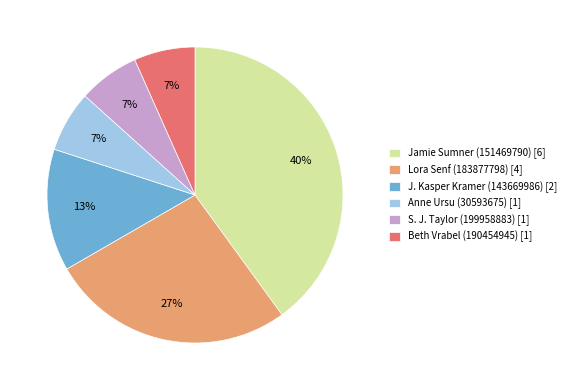

What percentage is the J. Kasper Kramer (143669986) slice, to the nearest percent?

13%